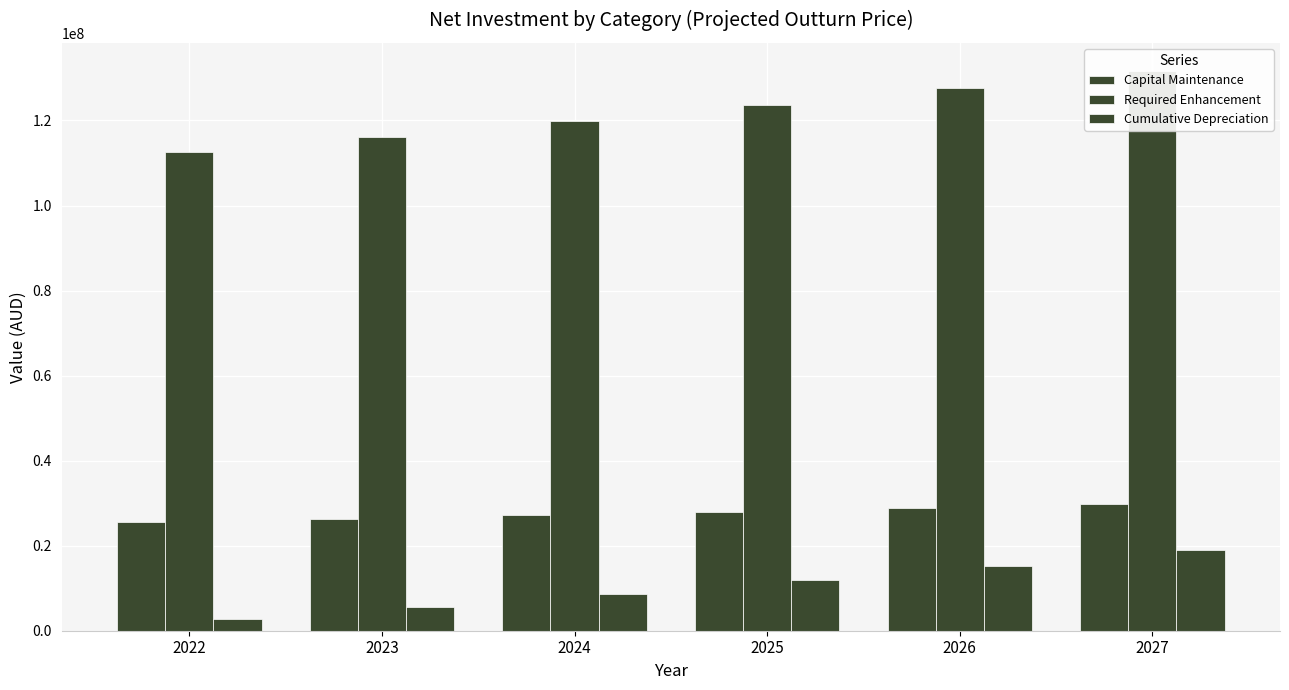

How many series are shown in this chart?

3